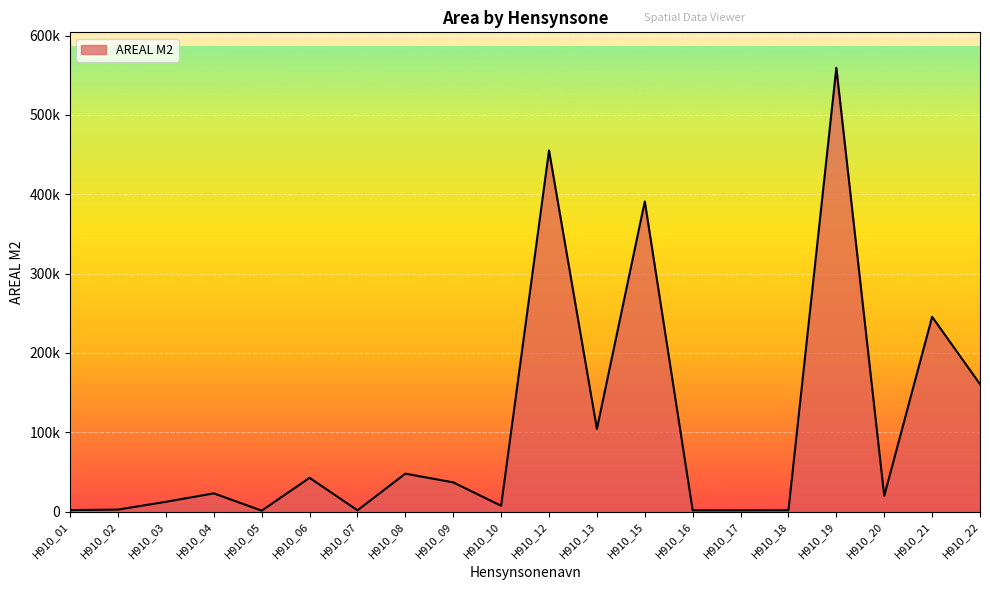

Which label corresponds to the largest value in the chart?

H910_19